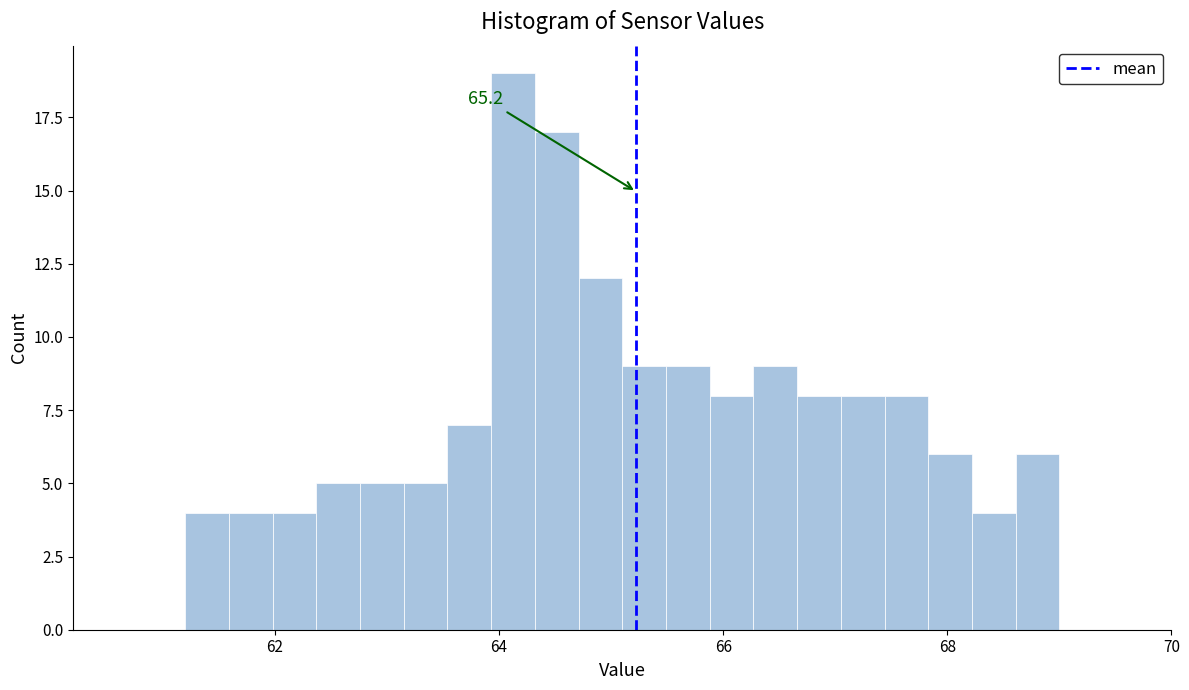

Around what value on the x-axis is the tallest bar? Give the approximate position of its centre, as read against the axis.

64.2